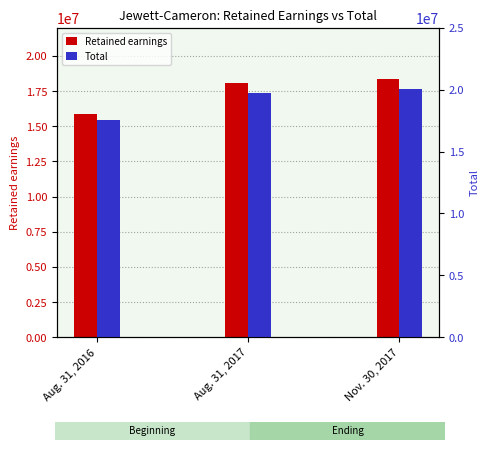

What is the lowest value of the Total series?

17524655